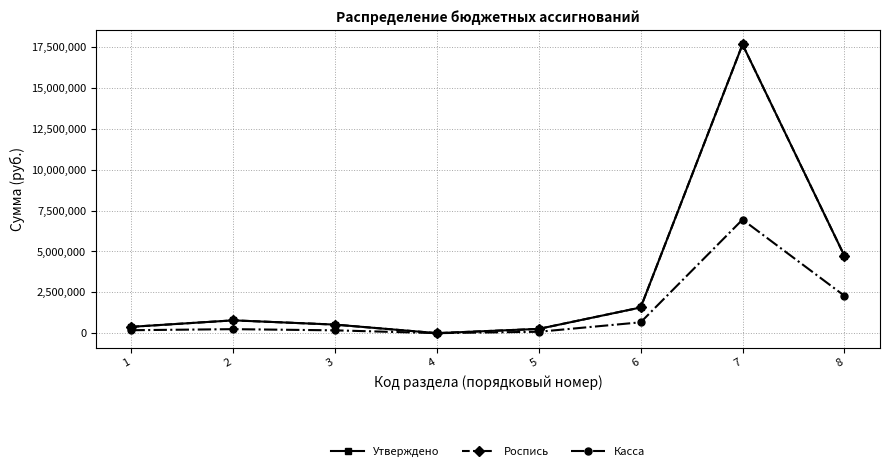

Reading left to right, extract all data points from this chart.

Утверждено: 387800.0	783270.0	522380.0	400.0	261090.0	1570200.0	17654900.0	4733675.0
Роспись: 387800.0	783270.0	522380.0	400.0	261090.0	1570200.0	17654900.0	4733675.0
Касса: 180087.5	244940.2	172100.0	400.0	85199.7	663236.2	6943365.9	2287599.4